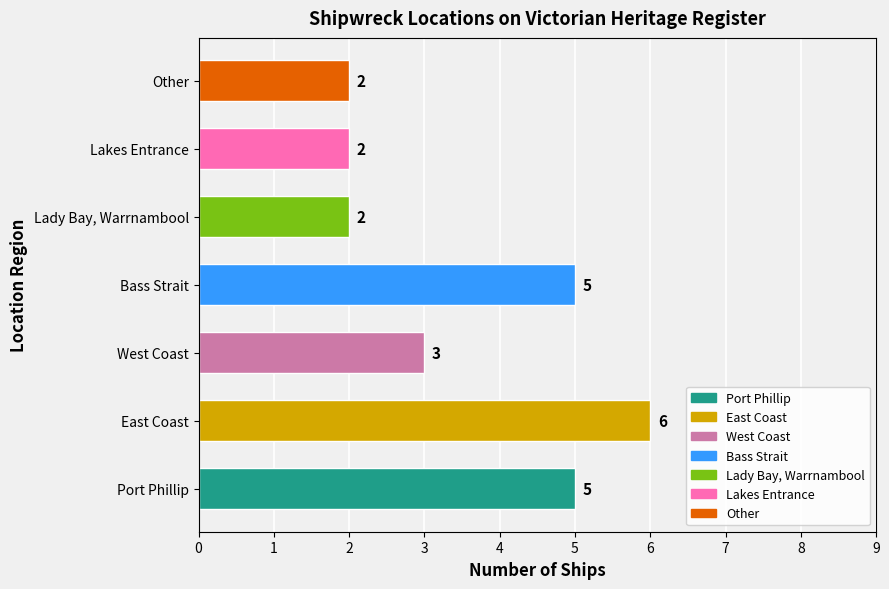

What is the sum of the values at Lady Bay, Warrnambool and Bass Strait?

7